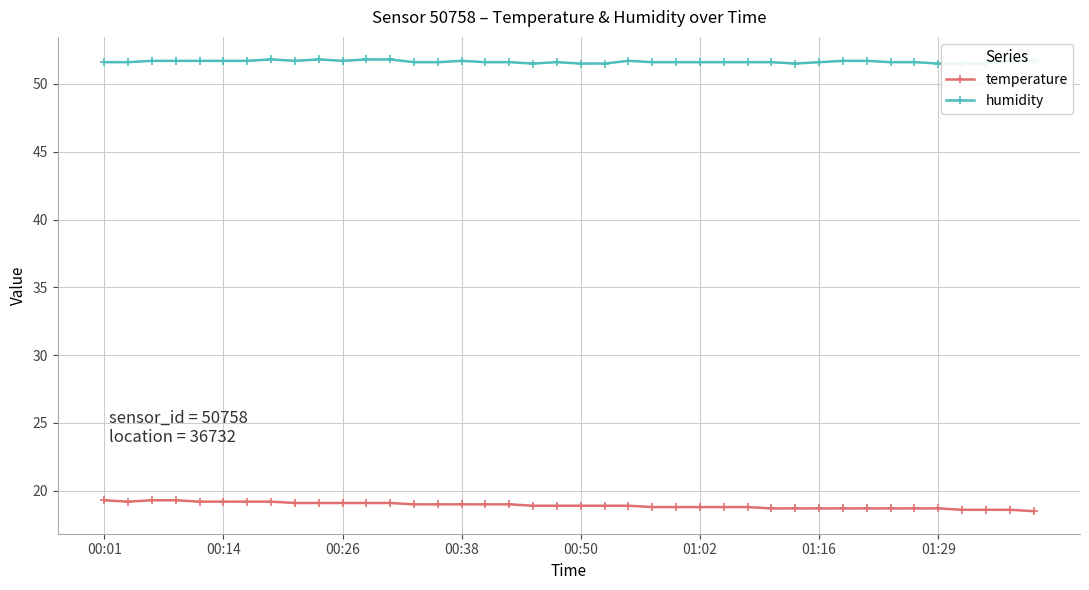

True or false: temperature and humidity cross at least once.

False